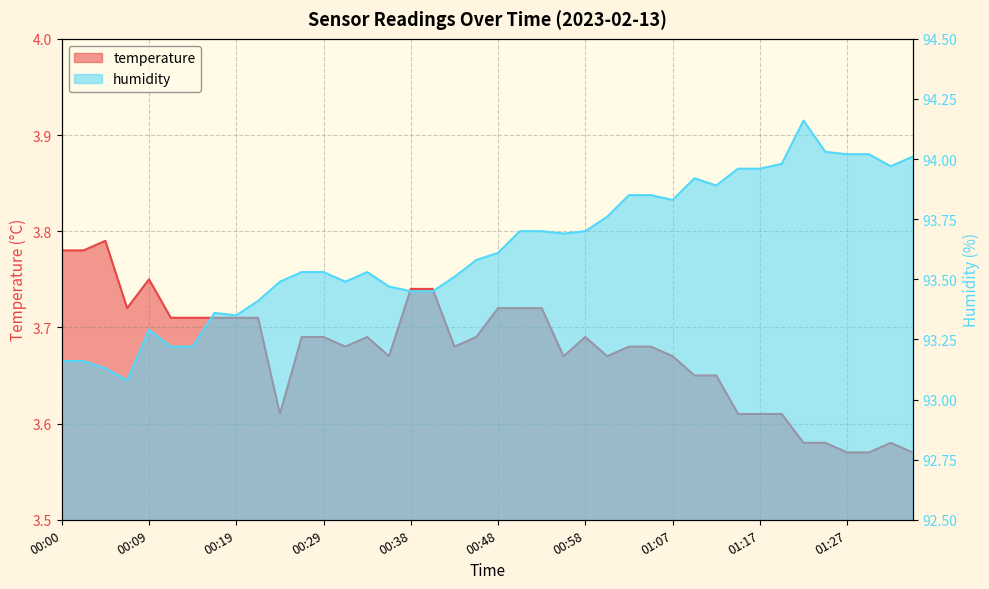

Reading left to right, what are all the values shown in this chart?

temperature: 00:00=3.8	00:02=3.8	00:04=3.8	00:07=3.7	00:09=3.8	00:12=3.7	00:14=3.7	00:16=3.7	00:19=3.7	00:21=3.7	00:24=3.6	00:26=3.7	00:29=3.7	00:31=3.7	00:33=3.7	00:36=3.7	00:38=3.7	00:41=3.7	00:43=3.7	00:45=3.7	00:48=3.7	00:50=3.7	00:53=3.7	00:55=3.7	00:58=3.7	01:00=3.7	01:02=3.7	01:05=3.7	01:07=3.7	01:10=3.6	01:12=3.6	01:14=3.6	01:17=3.6	01:19=3.6	01:22=3.6	01:24=3.6	01:27=3.6	01:29=3.6	01:31=3.6	01:34=3.6
humidity: 00:00=93.2	00:02=93.2	00:04=93.1	00:07=93.1	00:09=93.3	00:12=93.2	00:14=93.2	00:16=93.4	00:19=93.3	00:21=93.4	00:24=93.5	00:26=93.5	00:29=93.5	00:31=93.5	00:33=93.5	00:36=93.5	00:38=93.5	00:41=93.5	00:43=93.5	00:45=93.6	00:48=93.6	00:50=93.7	00:53=93.7	00:55=93.7	00:58=93.7	01:00=93.8	01:02=93.8	01:05=93.8	01:07=93.8	01:10=93.9	01:12=93.9	01:14=94.0	01:17=94.0	01:19=94.0	01:22=94.2	01:24=94.0	01:27=94.0	01:29=94.0	01:31=94.0	01:34=94.0